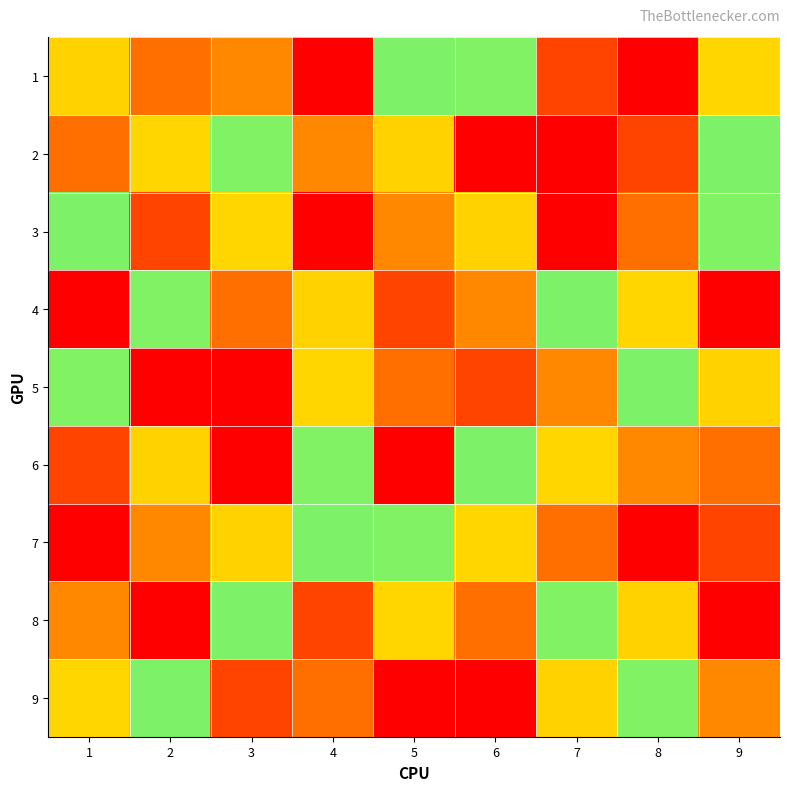

Count the number of data series in this chart.

9